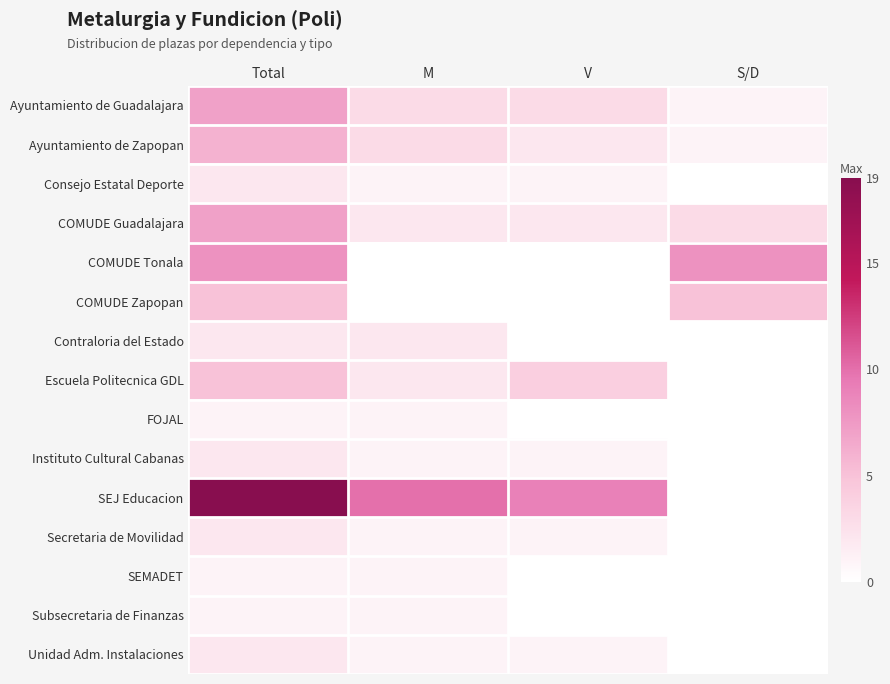

Rank the series by their maximum value, from lowest to highest.

FOJAL, SEMADET, Subsecretaria de Finanzas, Consejo Estatal Deporte, Contraloria del Estado, Instituto Cultural Cabanas, Secretaria de Movilidad, Unidad Adm. Instalaciones, COMUDE Zapopan, Escuela Politecnica GDL, Ayuntamiento de Zapopan, Ayuntamiento de Guadalajara, COMUDE Guadalajara, COMUDE Tonala, SEJ Educacion